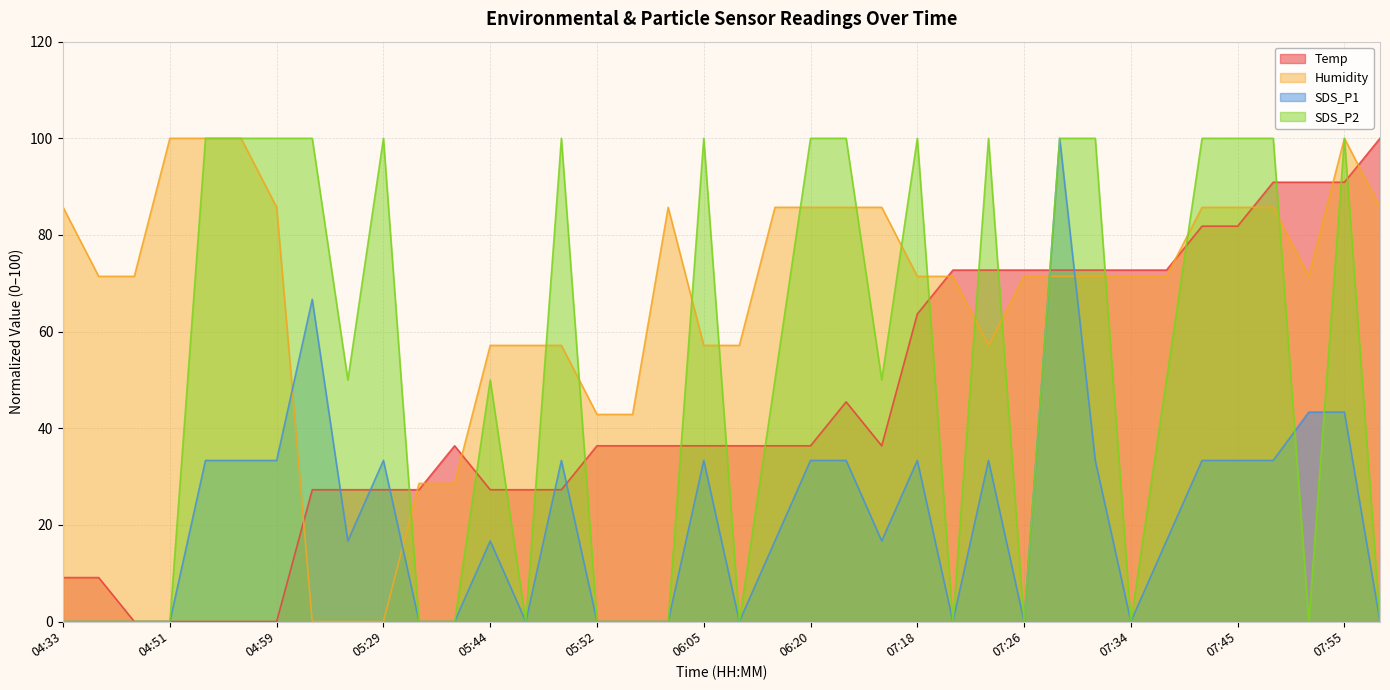

What is the difference between the maximum and minimum values in the SDS_P2 series?

100.0